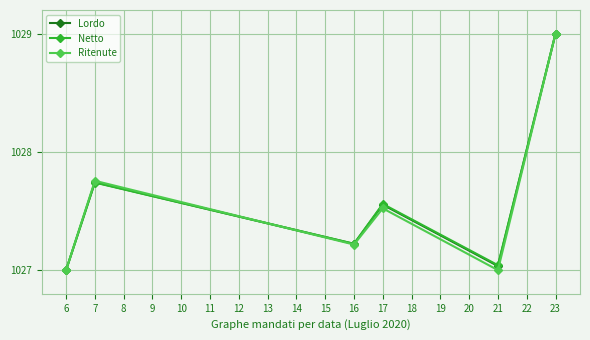

The Netto series shows 604.3 at 21. True or false?

False